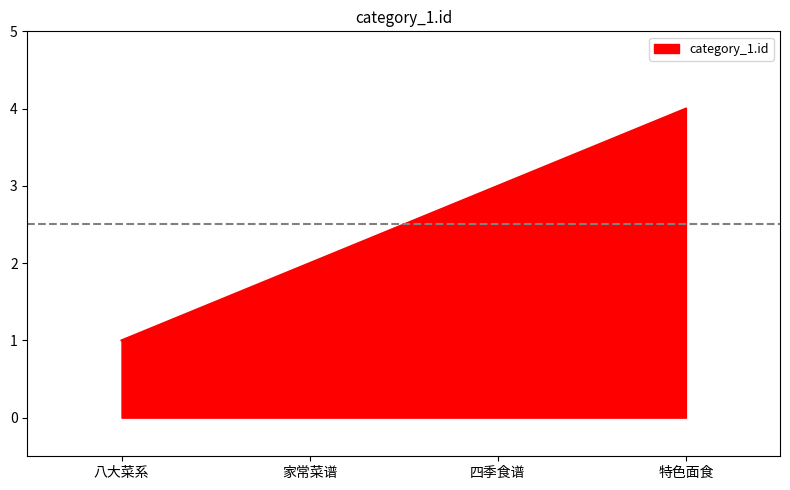

The chart shows a value of 3 at 四季食谱. True or false?

True